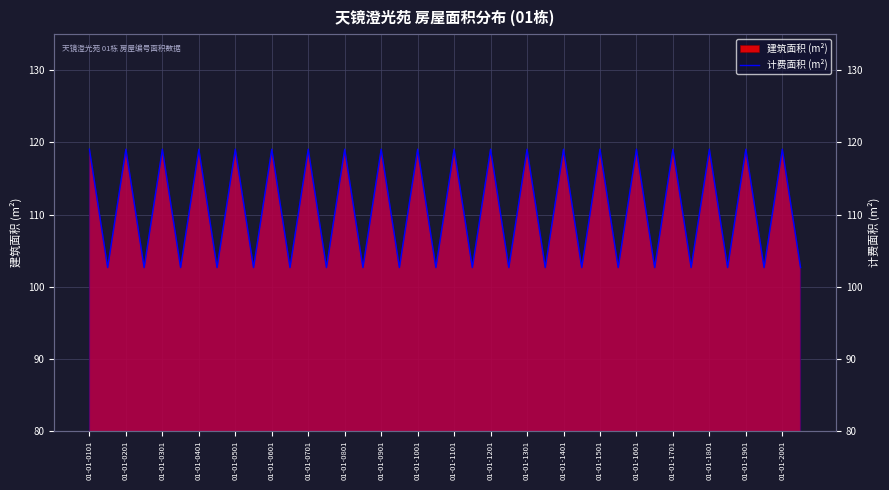

Read the value at 01-01-0801.

119.0